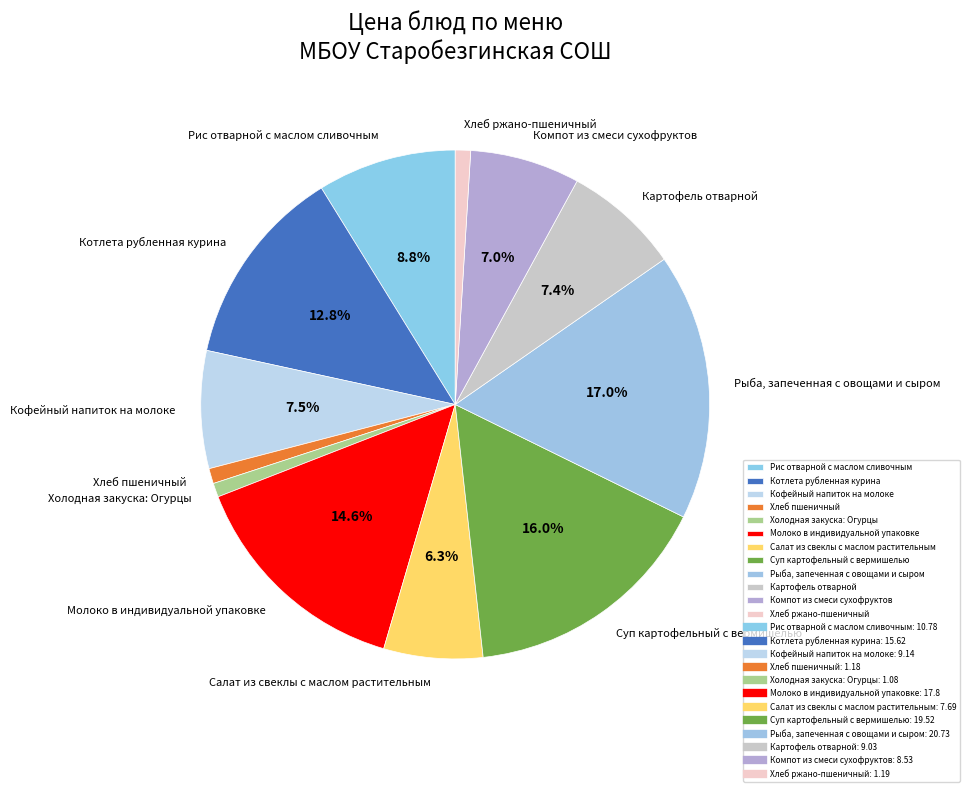

True or false: Рис отварной с маслом сливочным accounts for 9% of the total.

True